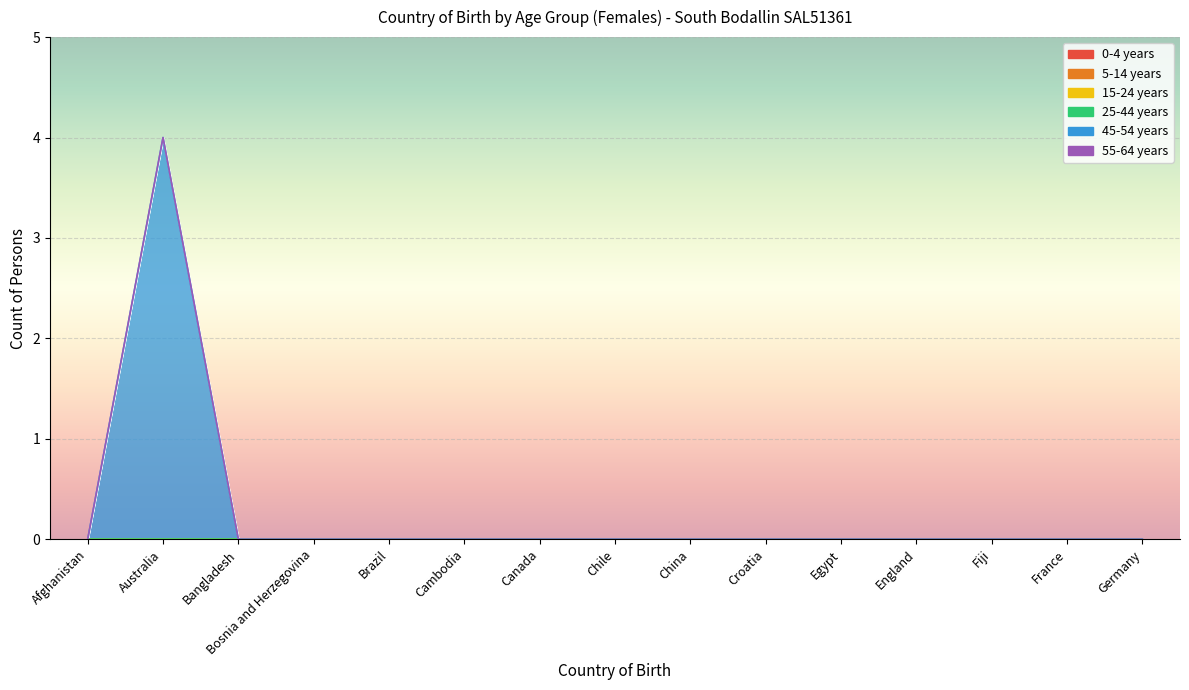

What position from the right is Egypt?

5